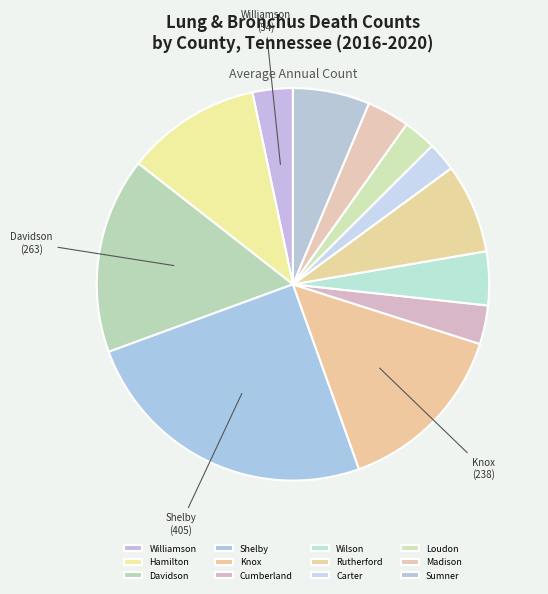

To the nearest percent, what is the average slice percentage?

8%